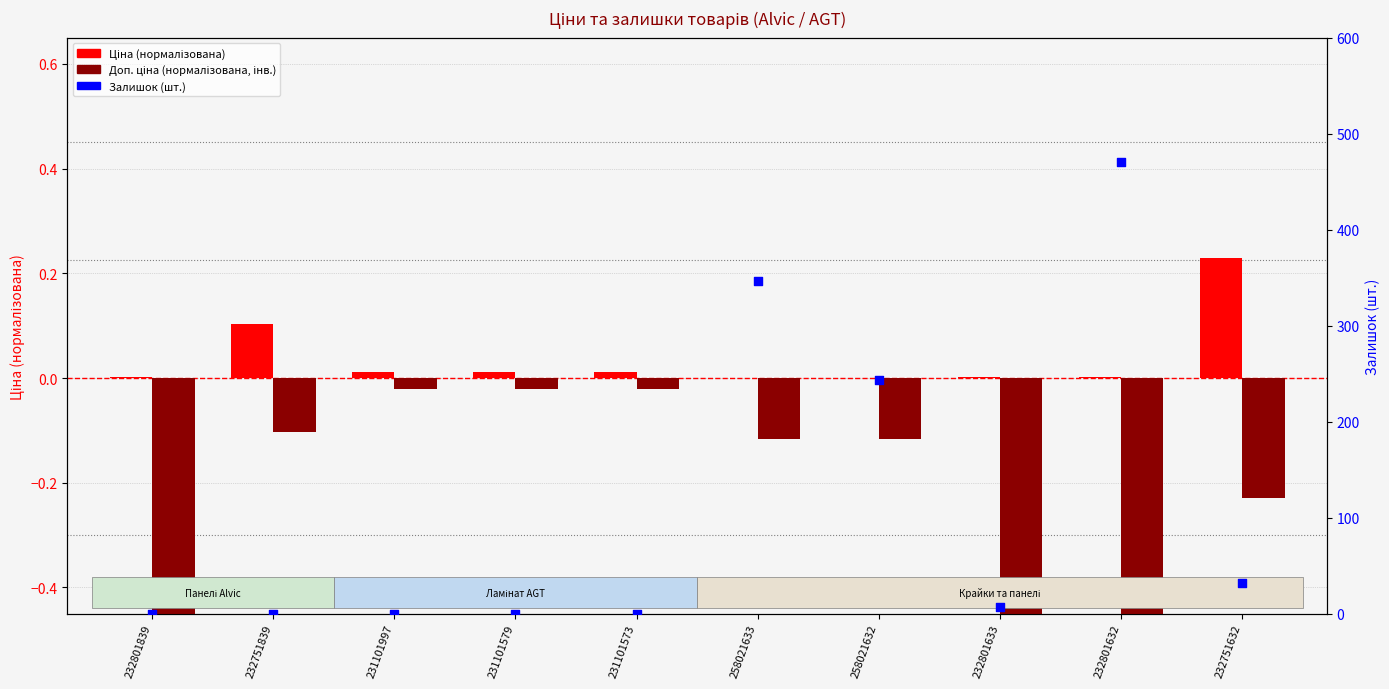

What is the total value across all series at 232801632?

470.6